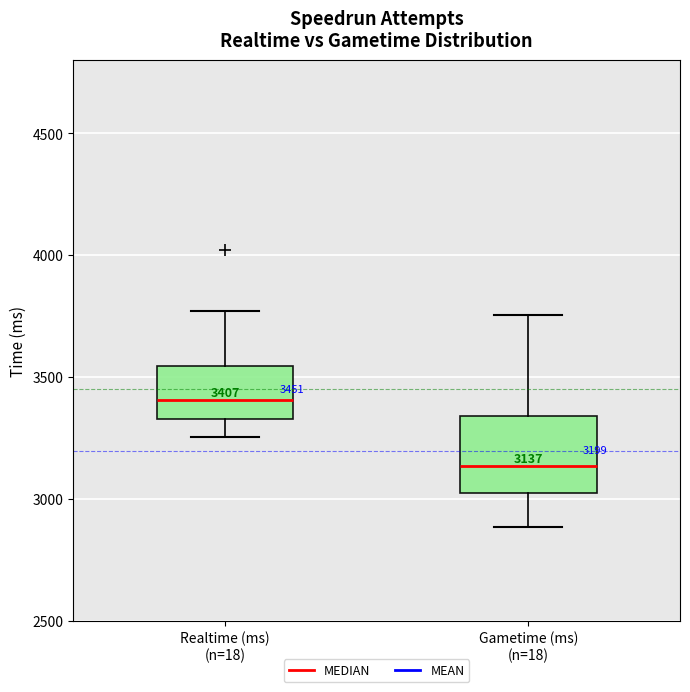

Which box has the highest median line?

Realtime (ms) (n=18)